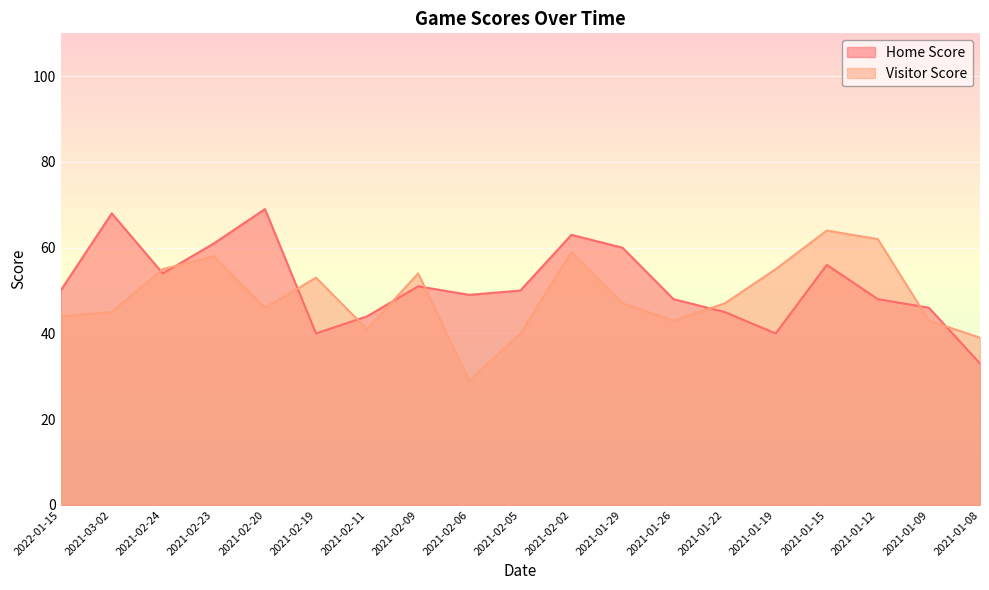

What is the value of the Visitor Score point at the 15th from the left?

55